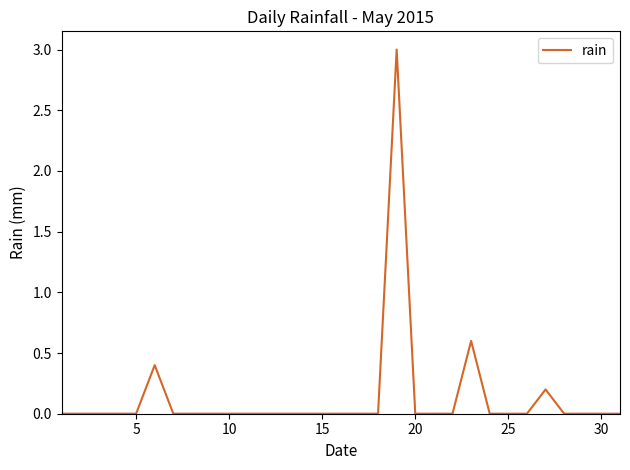

What is the greatest value displayed?

3.0